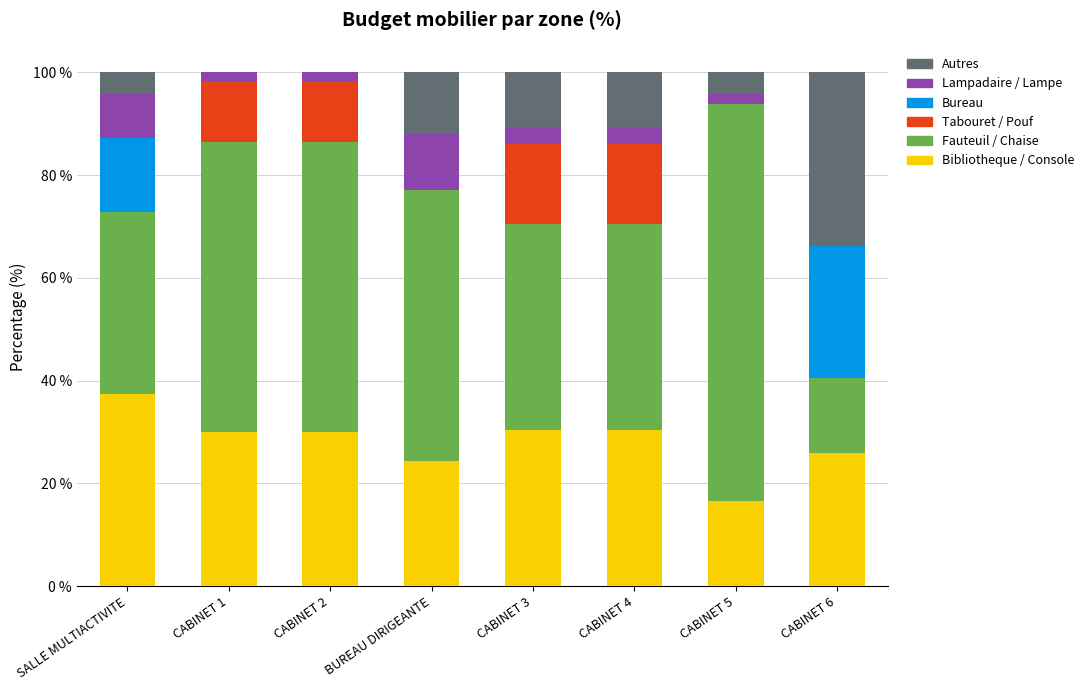

What is the sum of the Bibliotheque / Console values at CABINET 3 and BUREAU DIRIGEANTE?

54.7